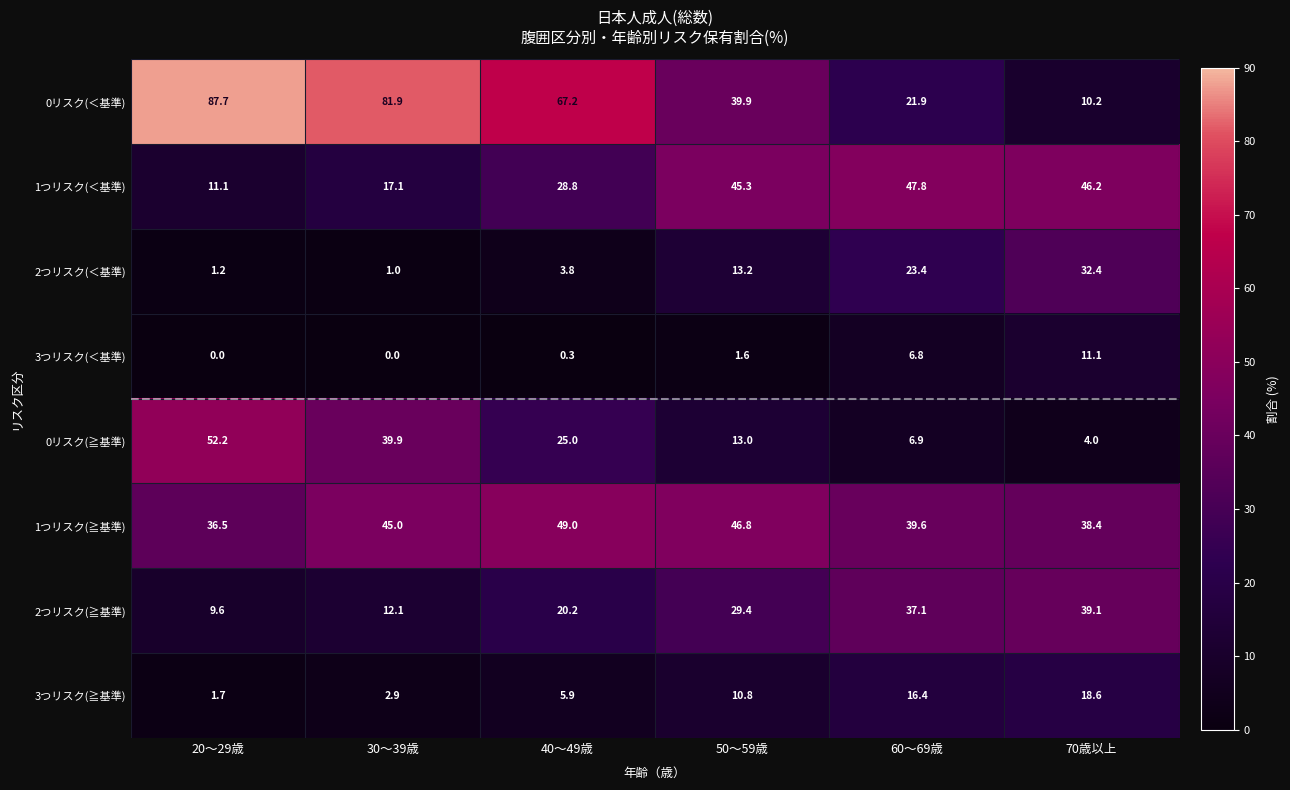

How many data points in 2つリスク(＜基準) are less than 13?

3